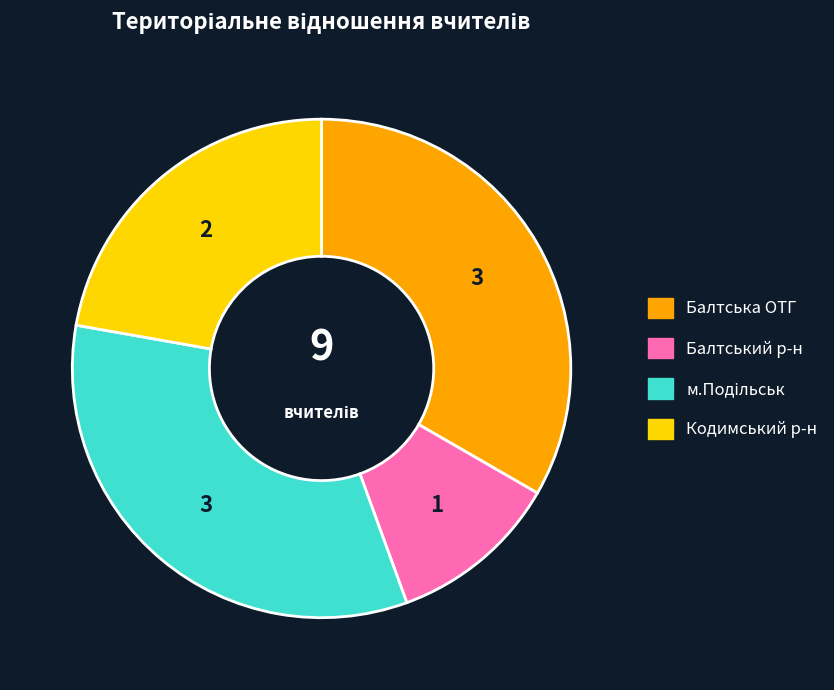

What is the smallest slice in the pie chart?

Балтський р-н